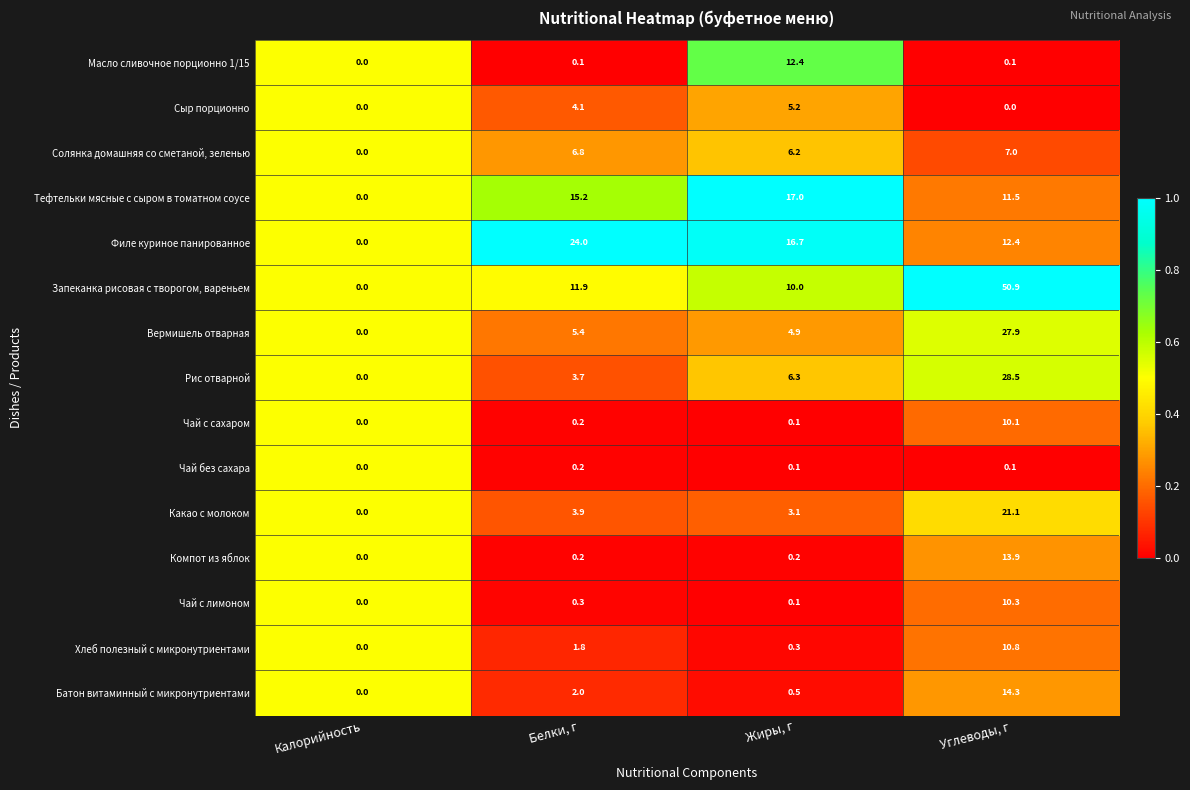

At which category is the sum across all series the highest?

Углеводы, г